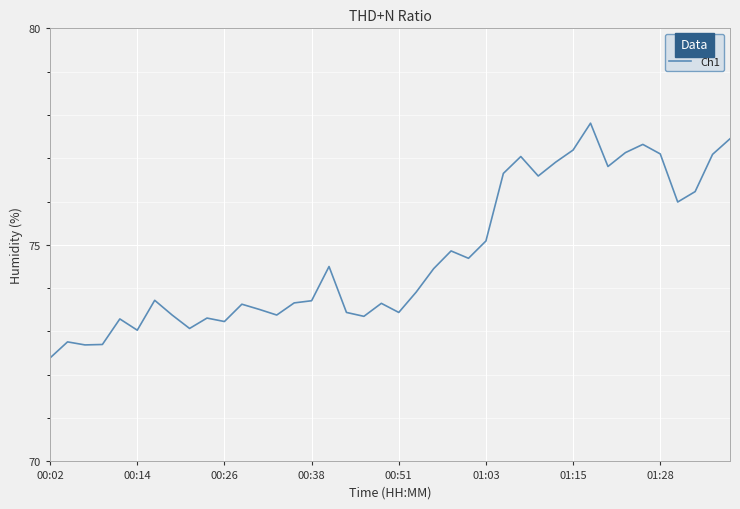

What is the minimum value shown in the chart?

72.4